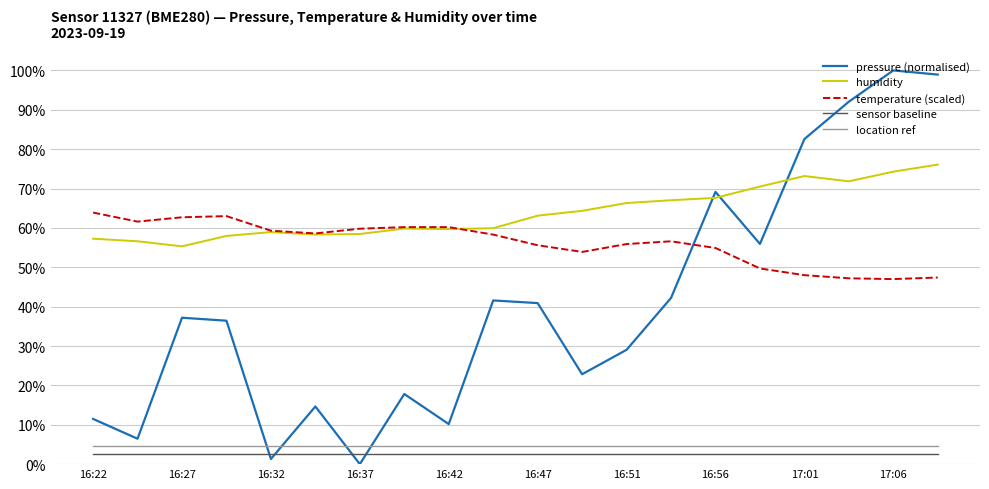

True or false: humidity and sensor baseline cross at least once.

False